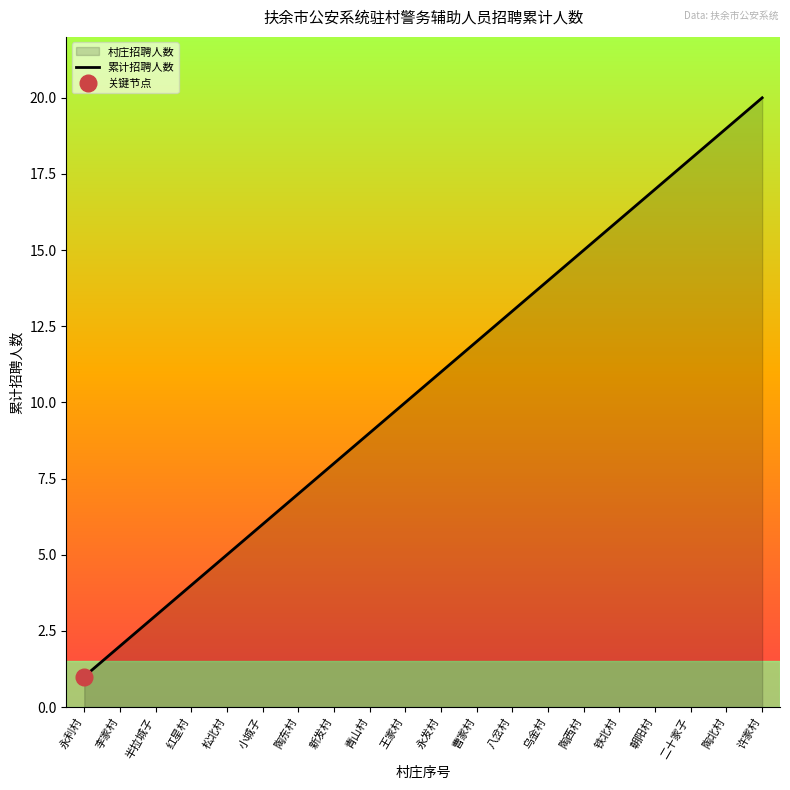

Is it true that the value at 陶西村 is 22?

False